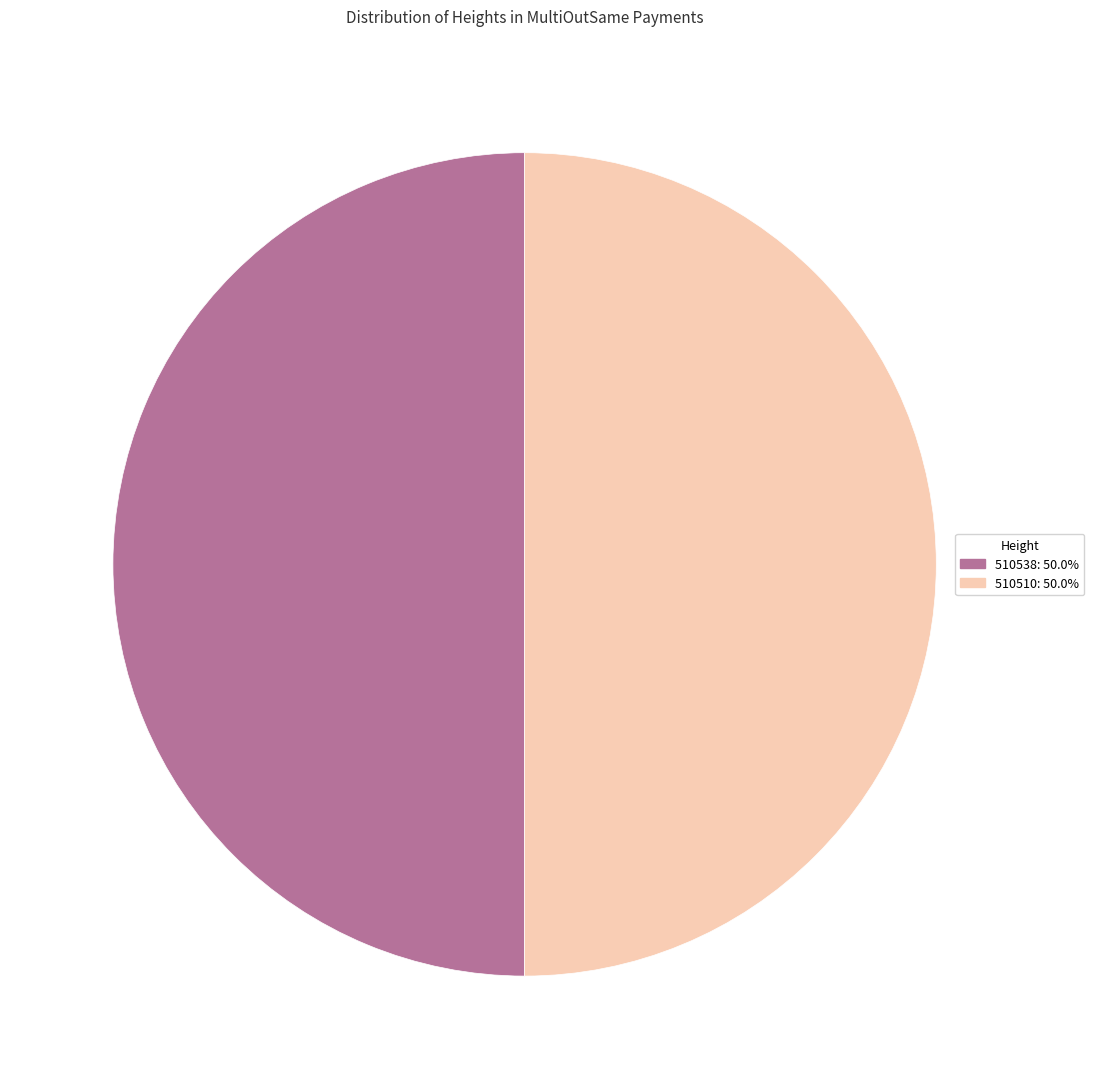

Do 510510 and 510538 together represent more than half of the pie?

Yes